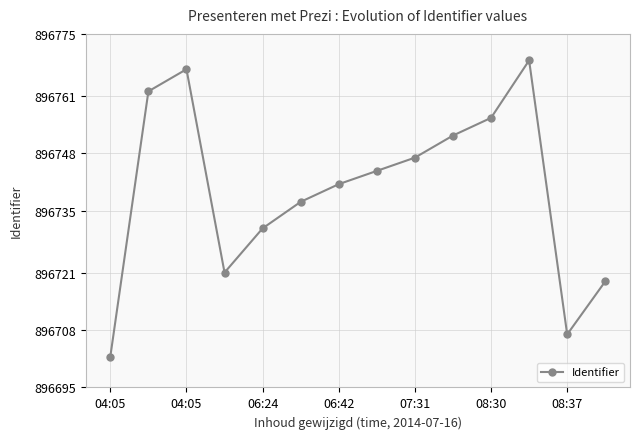

How many points are higher than both their immediate neighbors (excluding endpoints)?

2